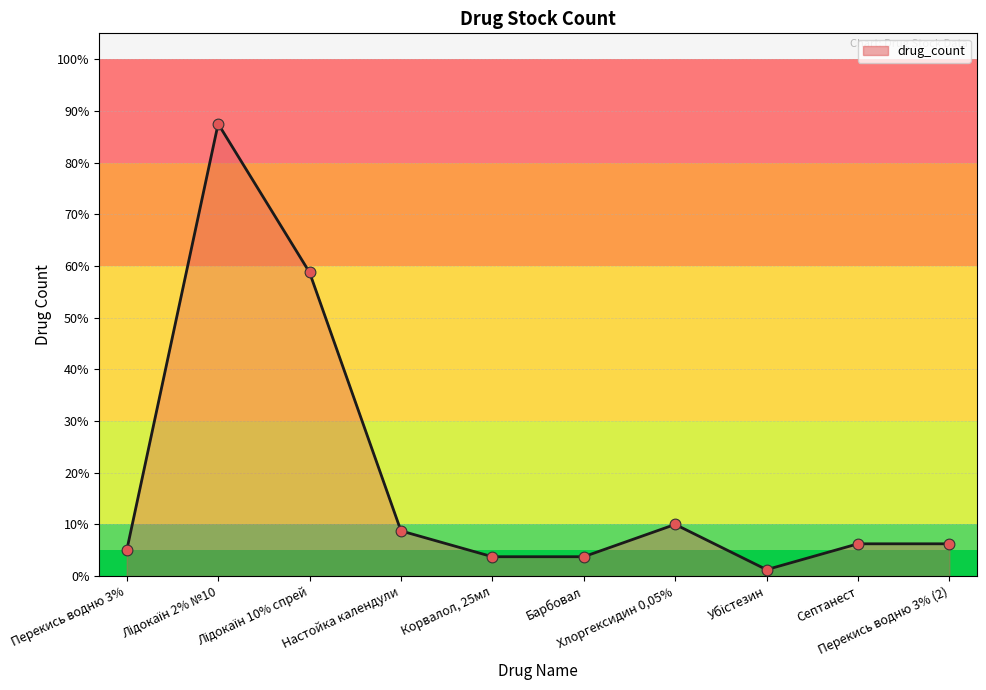

What is the maximum value shown in the chart?

87.5